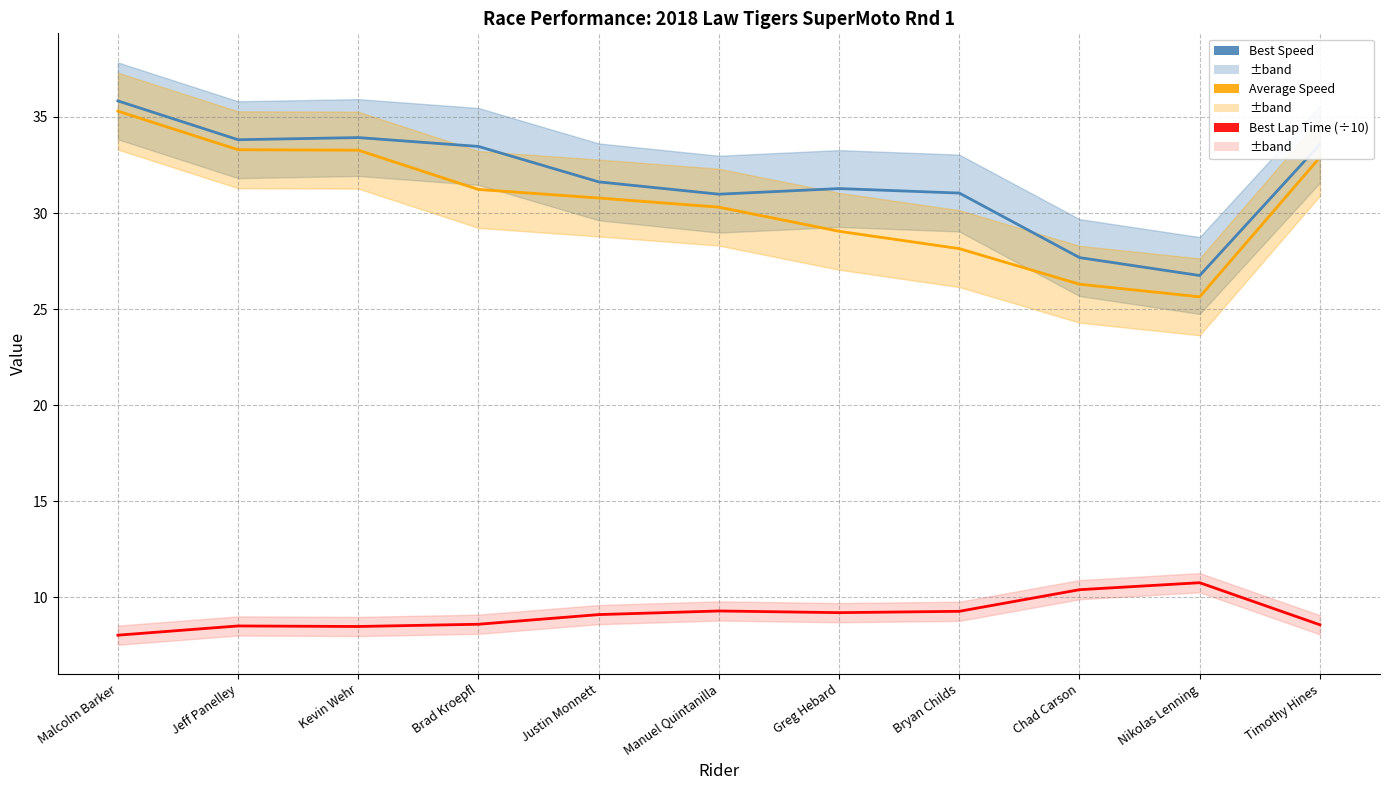

What is the value of the Average Speed point at the 4th from the left?

31.2